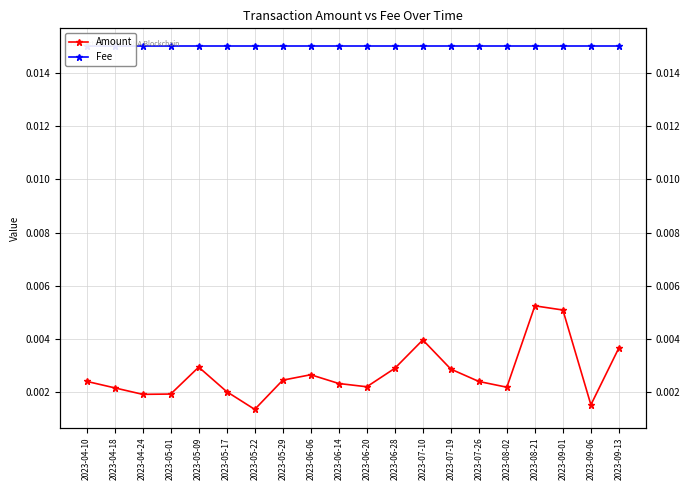

Which category has the highest value in the Amount series?

2023-08-21